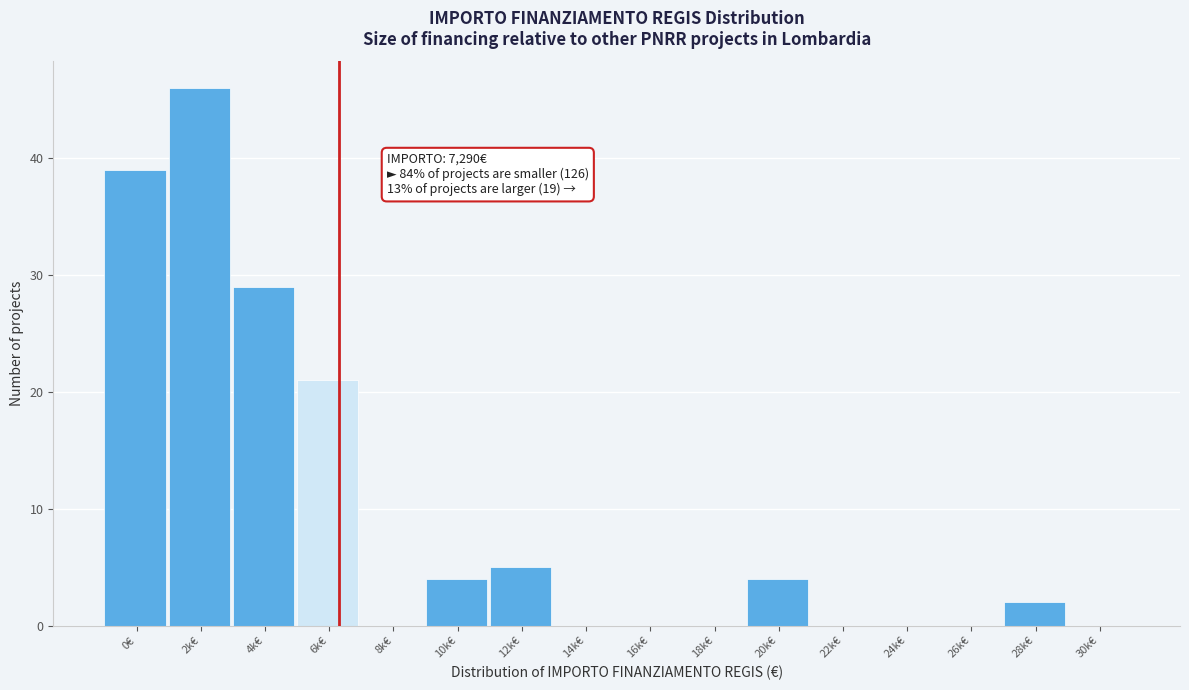

Reading right to left, transcribe all the data shown in this chart.

30k€=0	28k€=2	26k€=0	24k€=0	22k€=0	20k€=4	18k€=0	16k€=0	14k€=0	12k€=5	10k€=4	8k€=0	6k€=21	4k€=29	2k€=46	0€=39